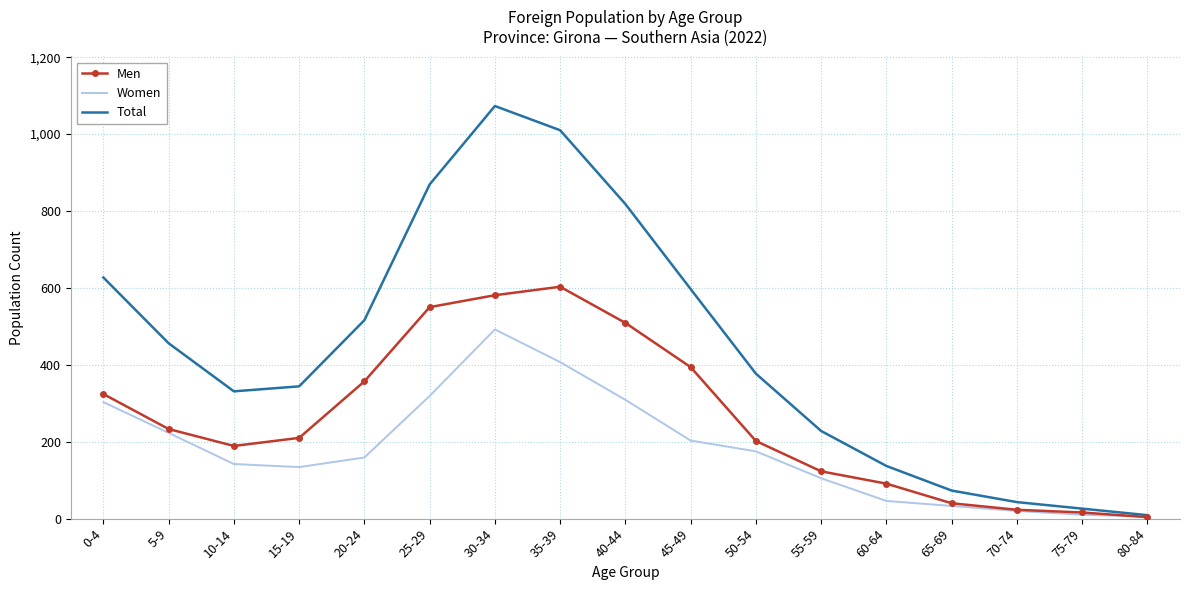

Which category has the highest value in the Women series?

30-34